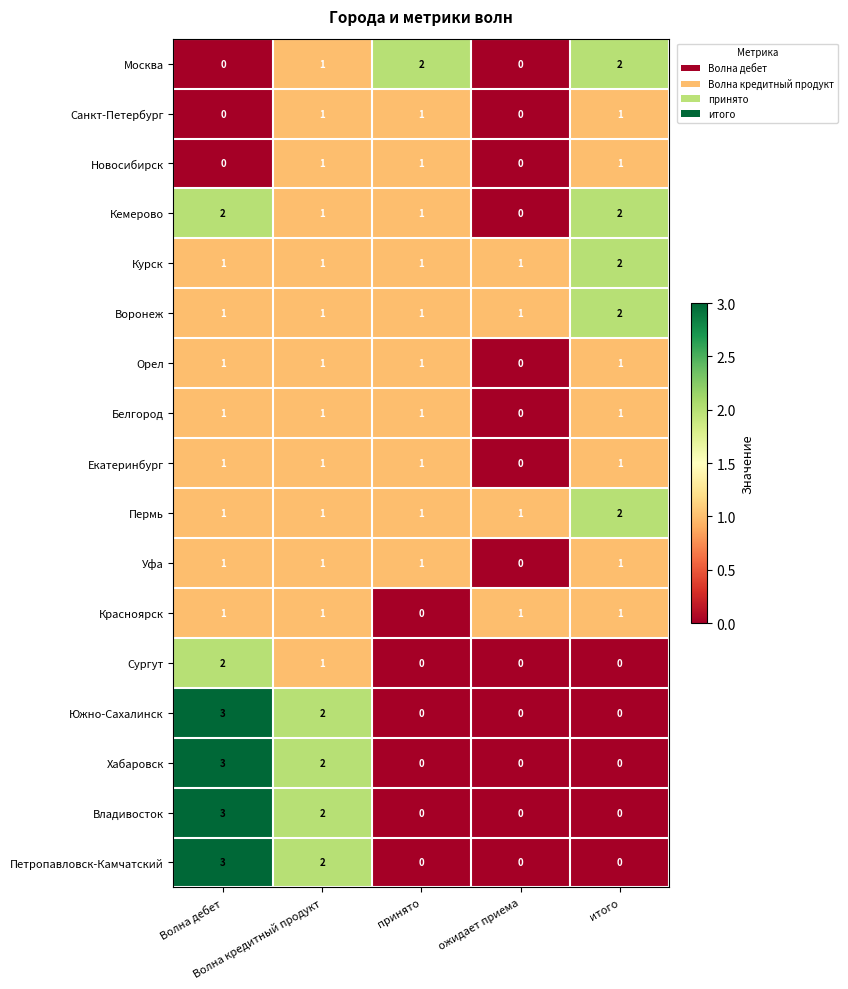

What is the greatest value displayed?

3